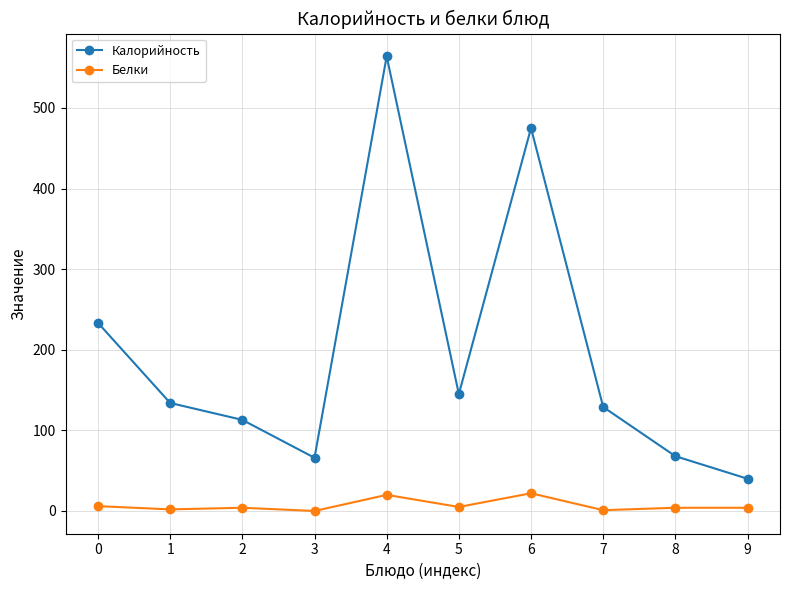

True or false: Белки and Калорийность cross at least once.

False